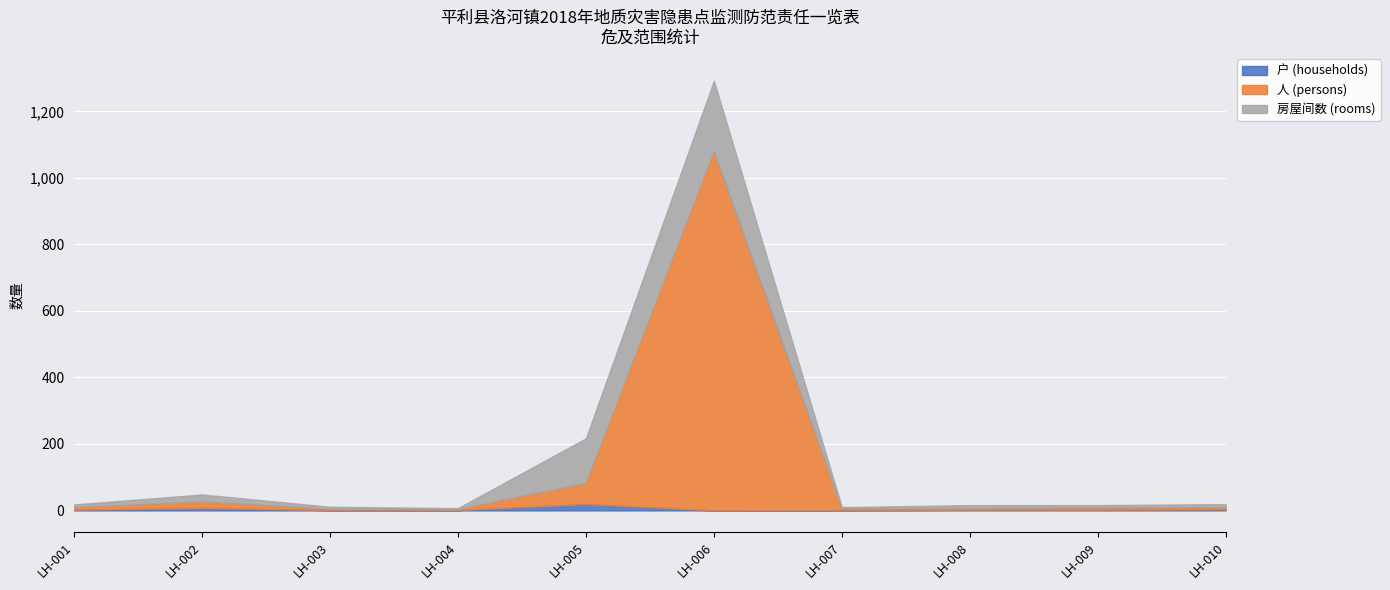

What is the total value across all series at LH-006?

1292